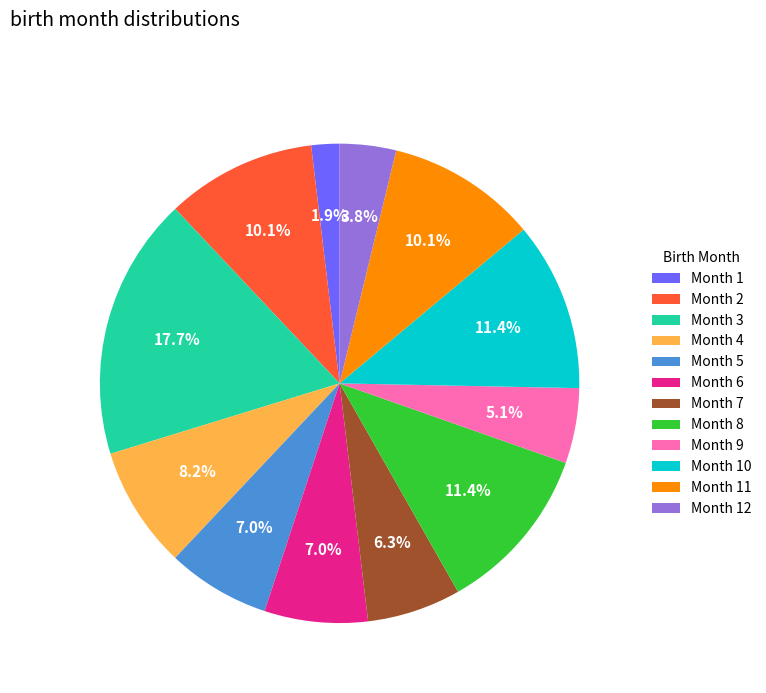

What is the total percentage of Month 1 and Month 7?

8.2%